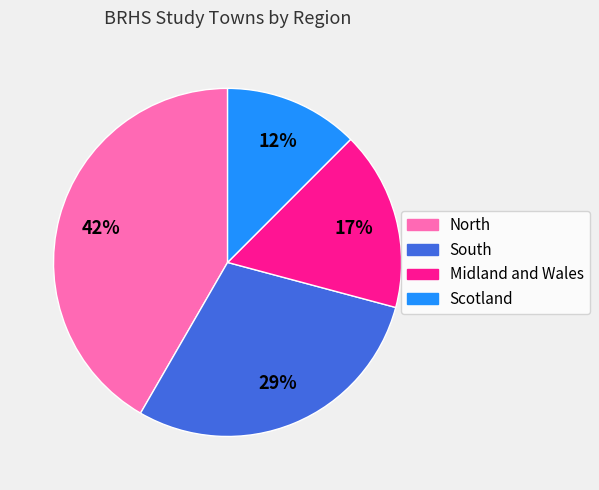

How many segments does this pie chart have?

4